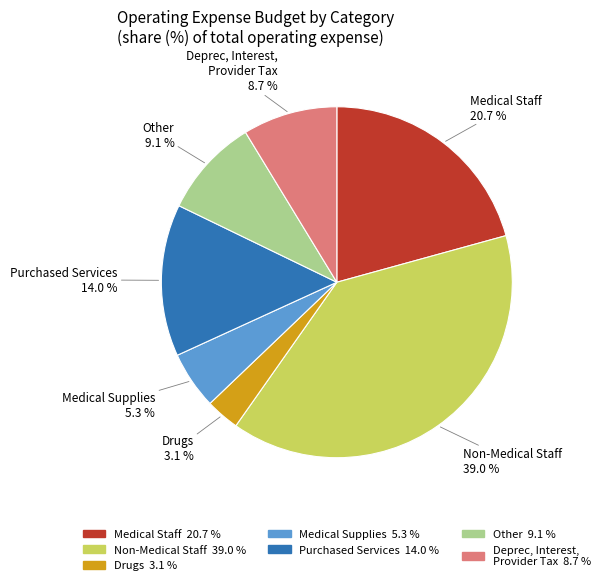

Is there a majority slice in this chart?

No